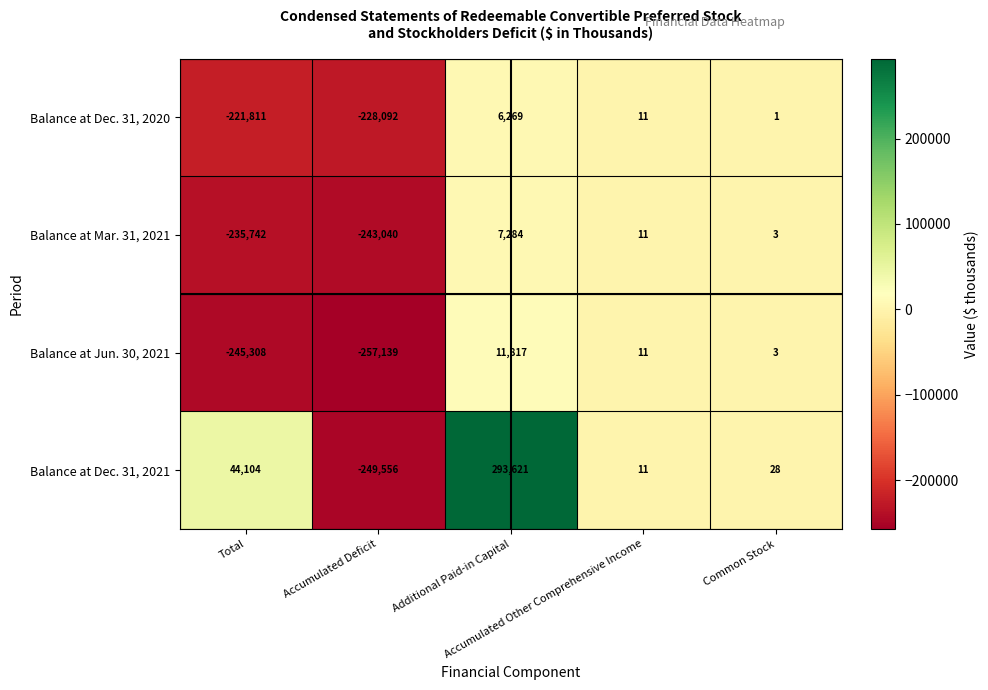

Count the number of categories in the chart.

5